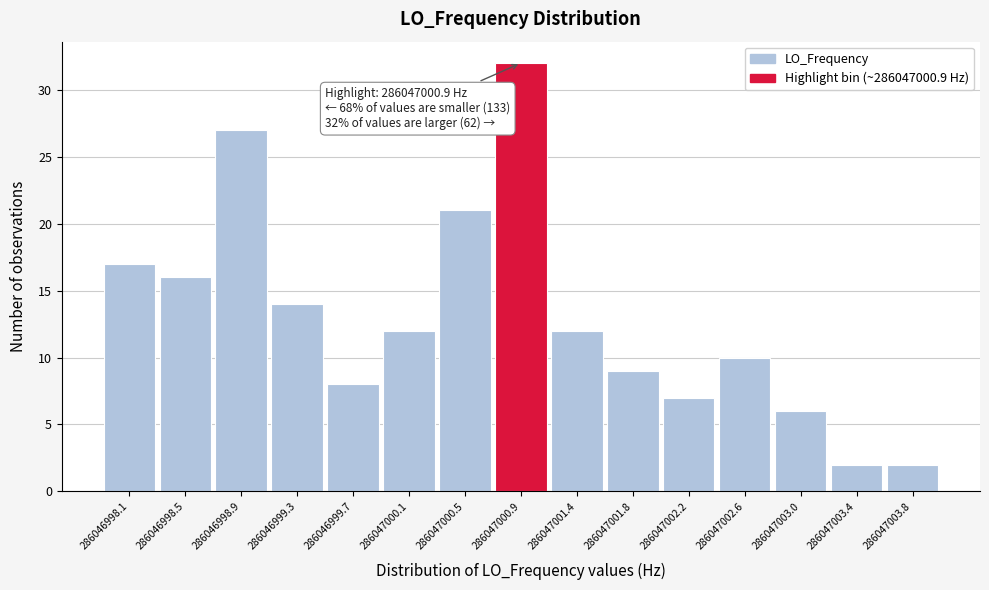

Which range on the x-axis has the tallest bar?

286047000.75 to 286047001.15